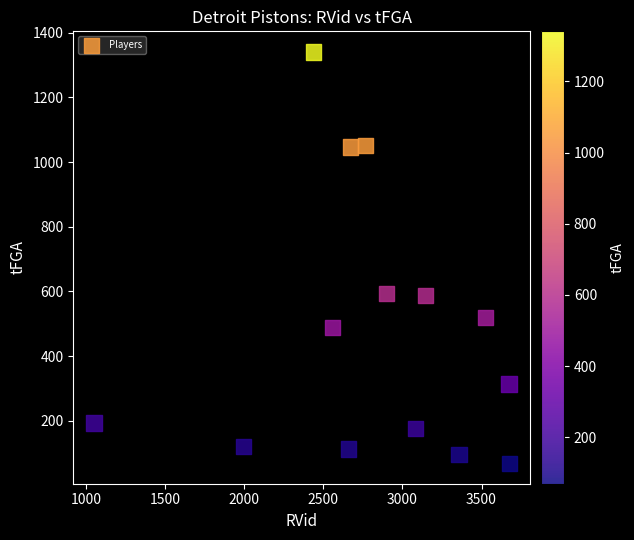

What is the range of Y values (max minus min)?

1272